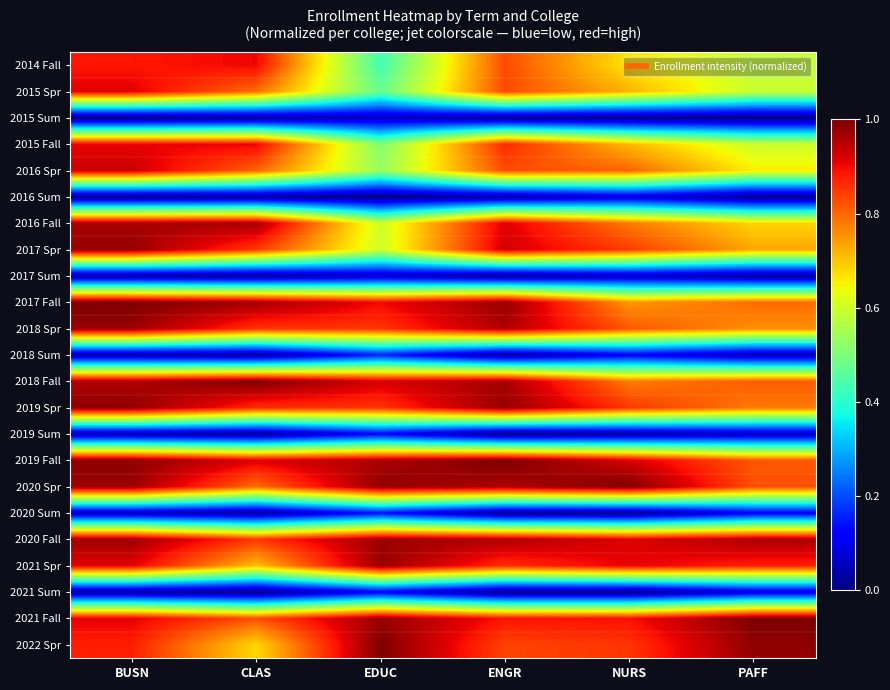

Rank the series at EDUC from lowest to highest value.

2016 Sum, 2015 Sum, 2017 Sum, 2021 Sum, 2019 Sum, 2020 Sum, 2018 Sum, 2014 Fall, 2015 Spr, 2015 Fall, 2016 Spr, 2016 Fall, 2017 Spr, 2018 Spr, 2019 Spr, 2017 Fall, 2018 Fall, 2019 Fall, 2020 Fall, 2021 Spr, 2021 Fall, 2020 Spr, 2022 Spr